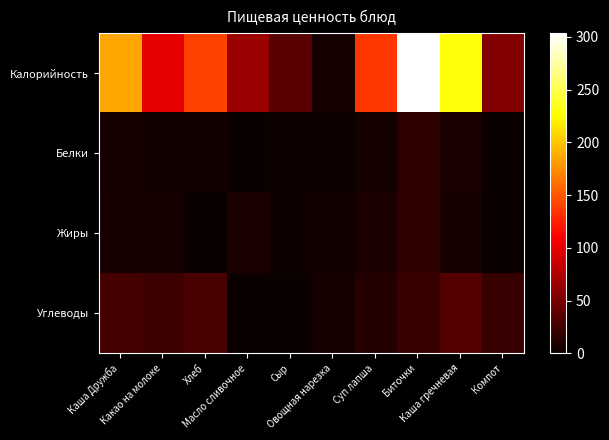

At which category is the sum across all series the highest?

Биточки